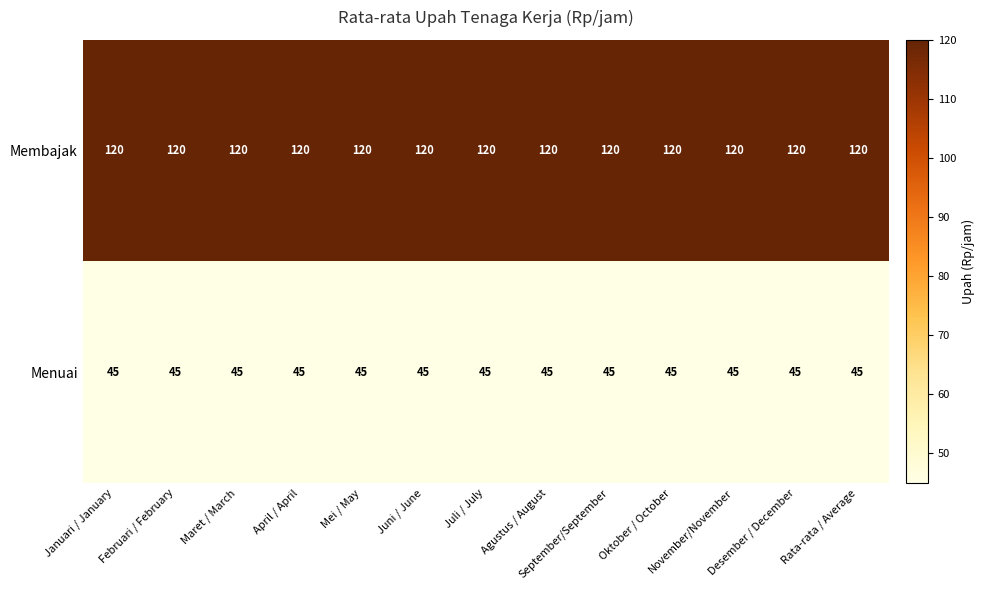

At how many categories does at least one series exceed 95?

13